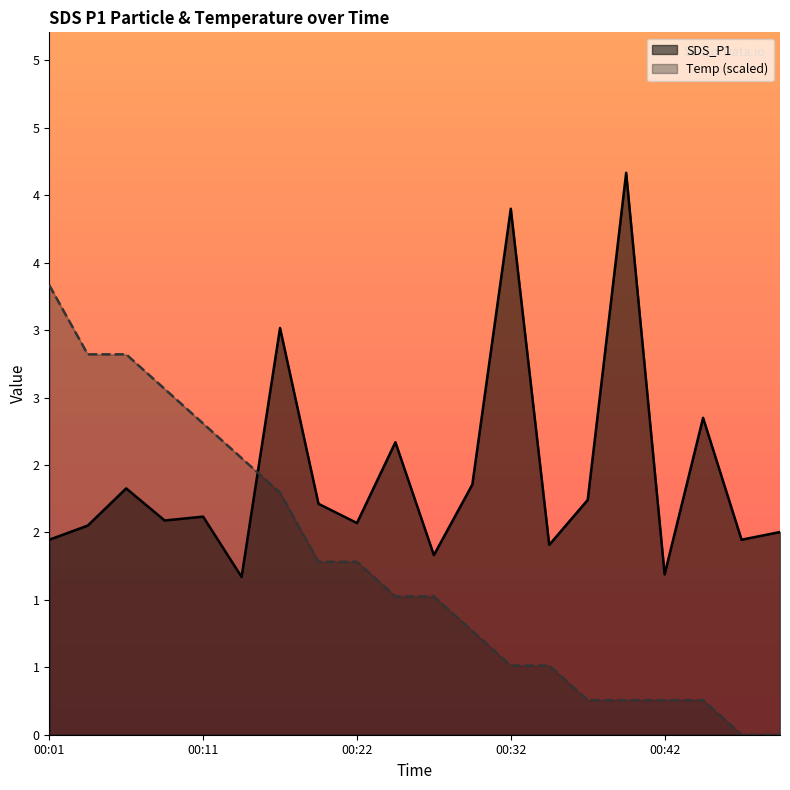

Which has a higher value, 00:19 or 00:16?

00:16